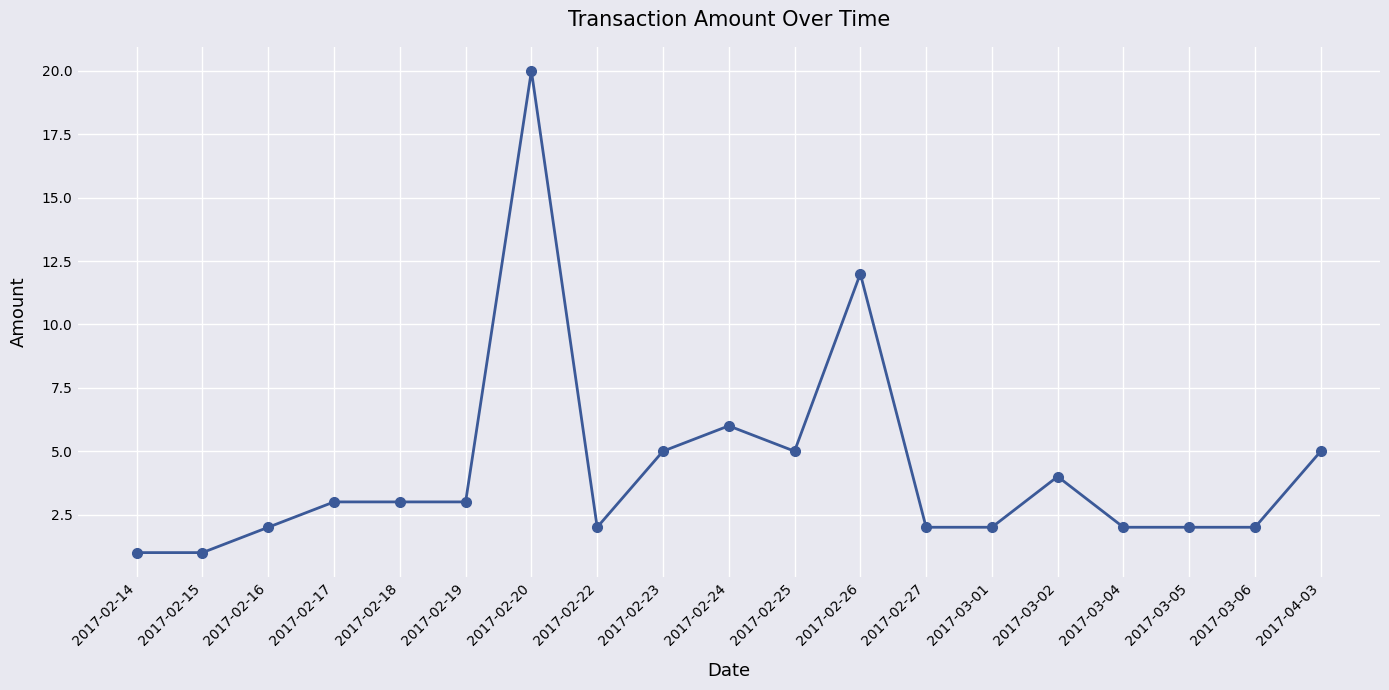

What is the difference between the maximum and minimum values?

19